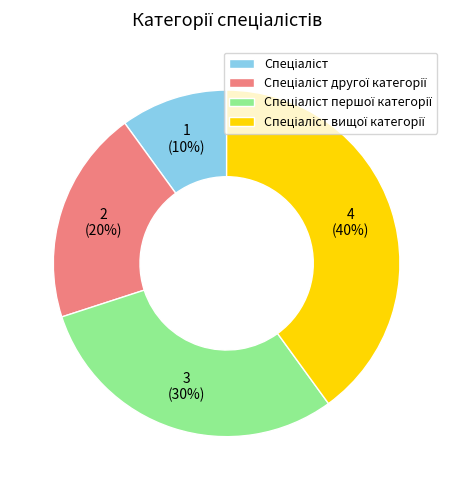

Is there any slice that represents more than half of the pie?

No